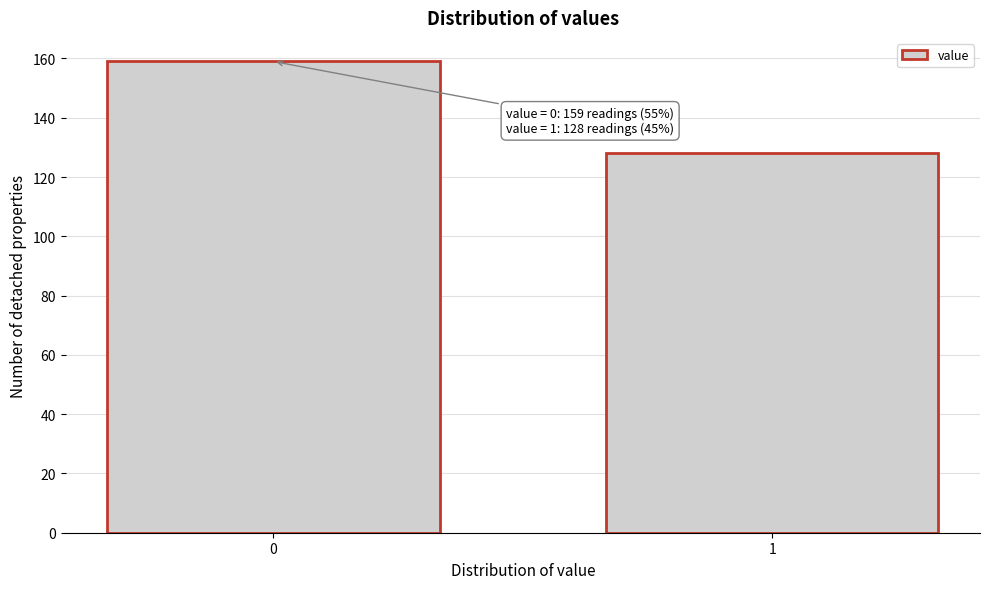

Reading left to right, transcribe all the data shown in this chart.

159	128